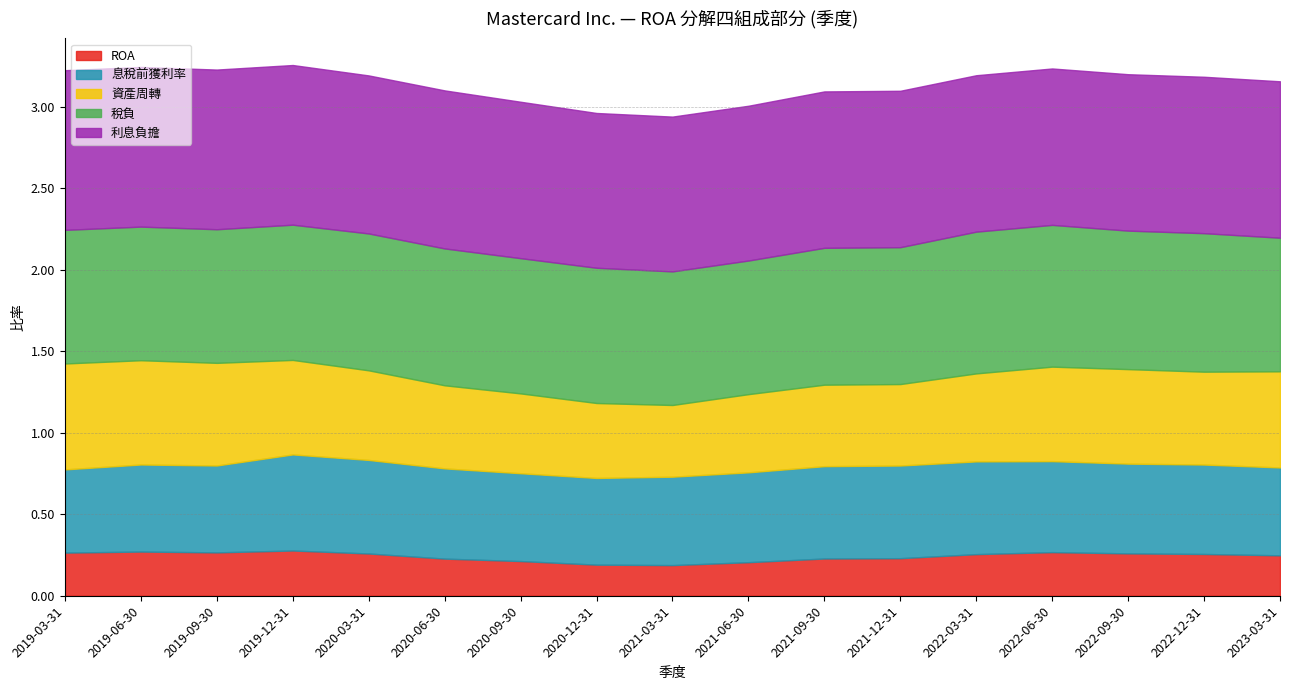

What are all the series names shown in the legend?

ROA, 息稅前獲利率, 資產周轉, 稅負, 利息負擔